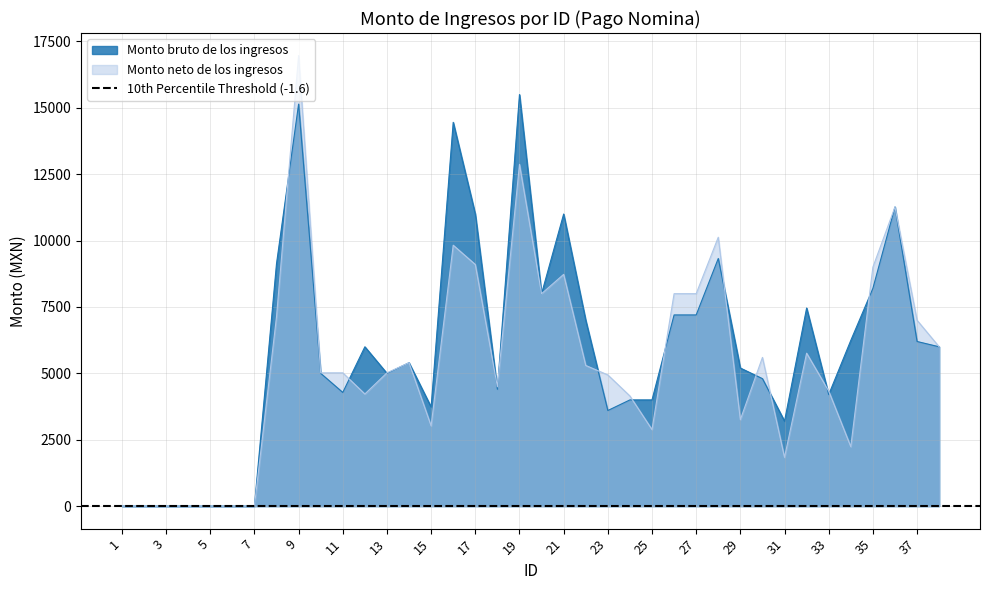

Is it true that Monto bruto de los ingresos equals 6240.0 at 34?

True